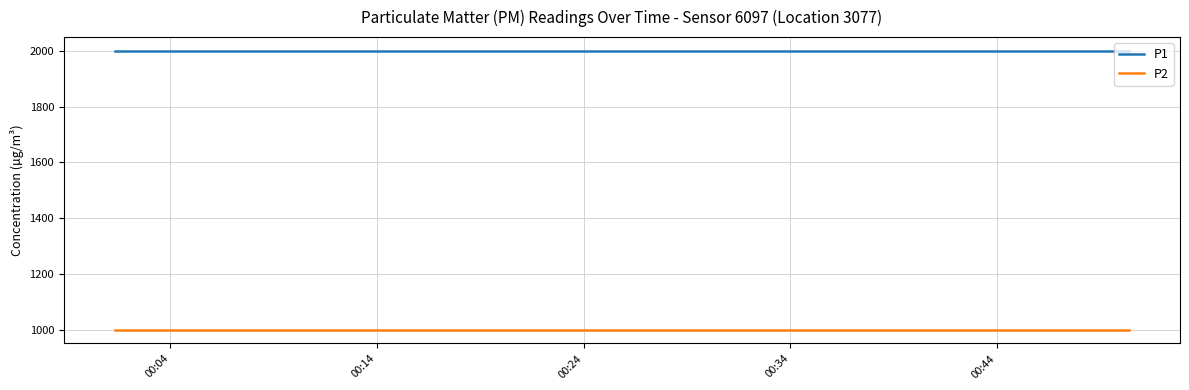

List the series in order of their overall mean, lowest first.

P2, P1